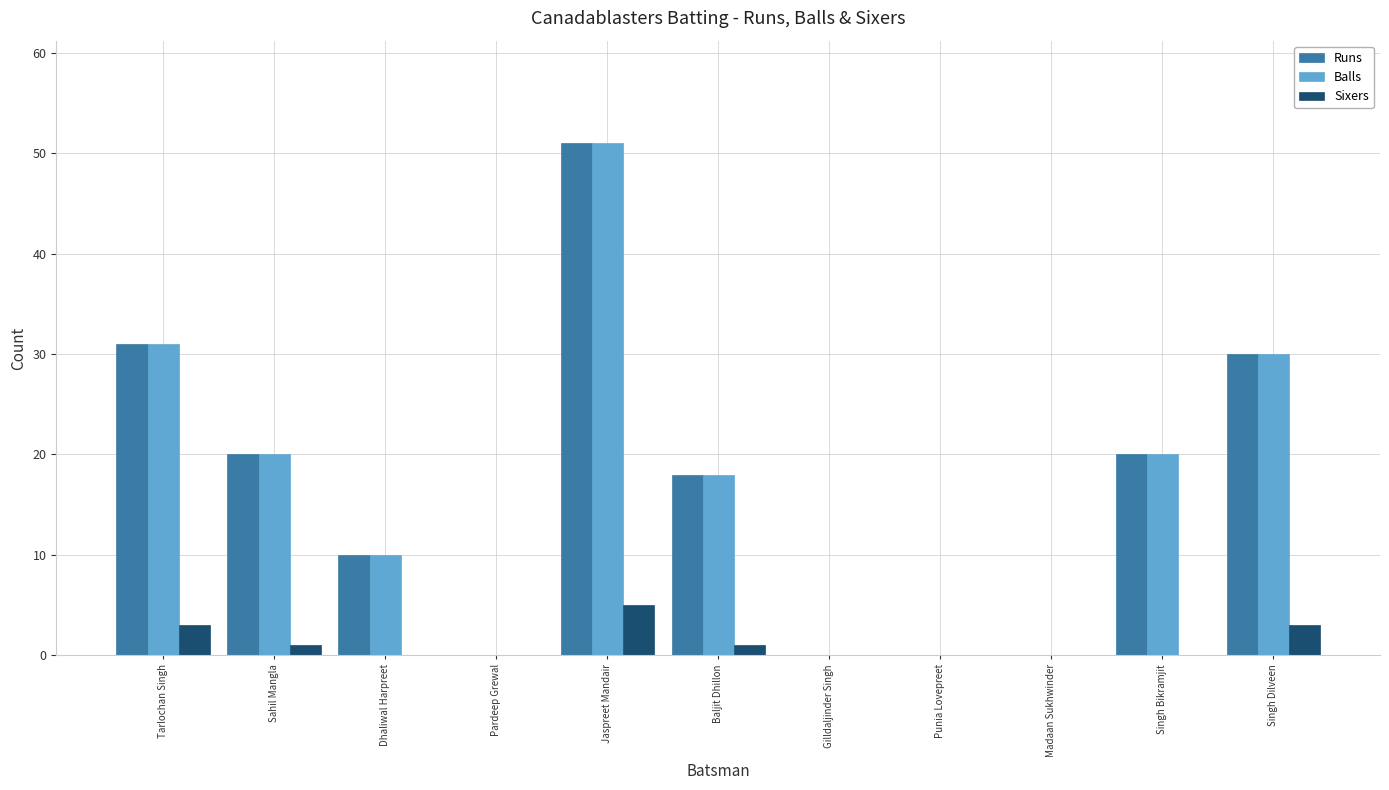

Is the value of Balls at Sahil Mangla greater than the value of Sixers at Punia Lovepreet?

Yes